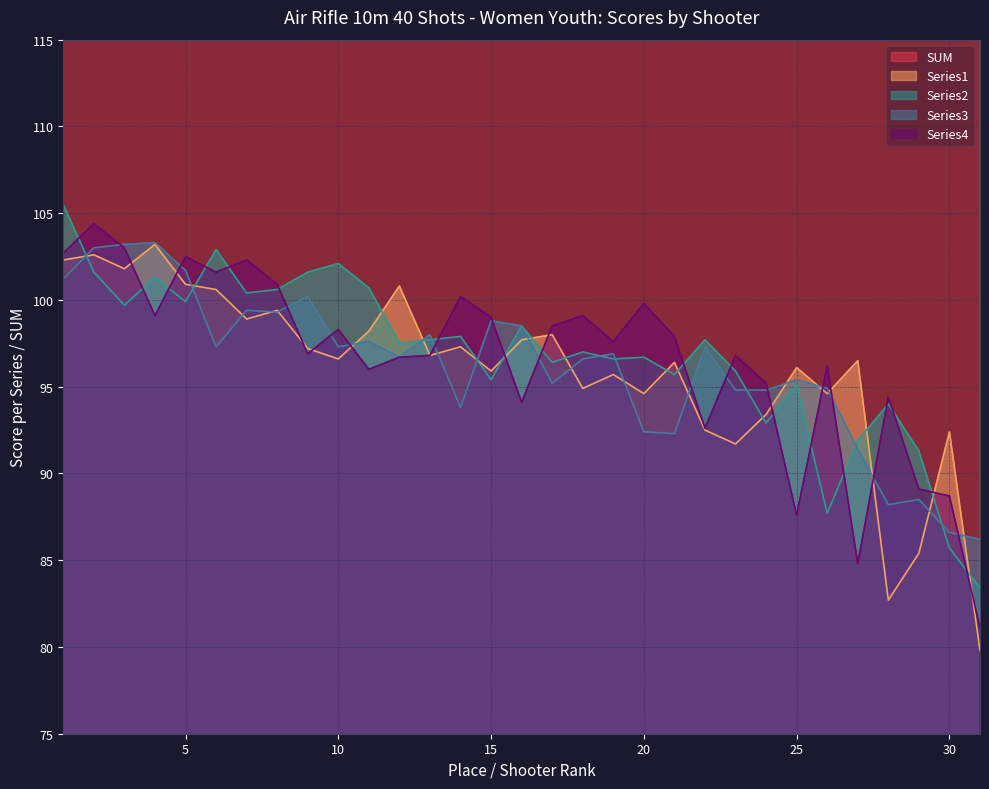

What are all the series names shown in the legend?

SUM, Series1, Series2, Series3, Series4